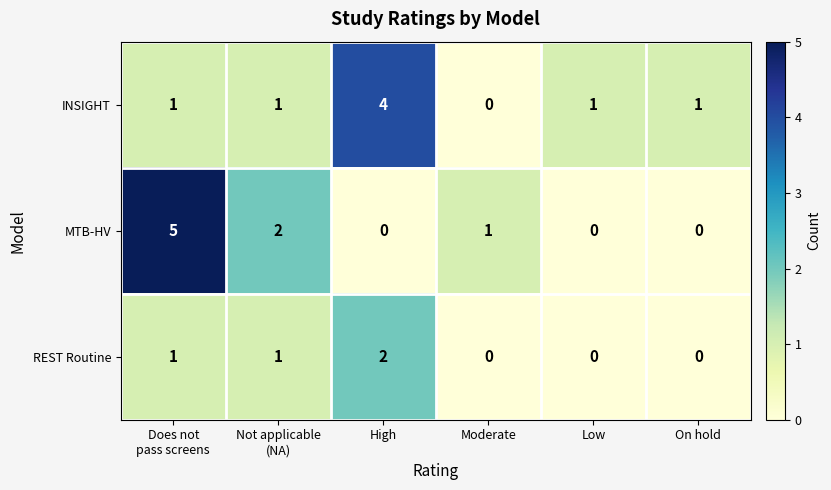

True or false: INSIGHT has a value of 1 at On hold.

True